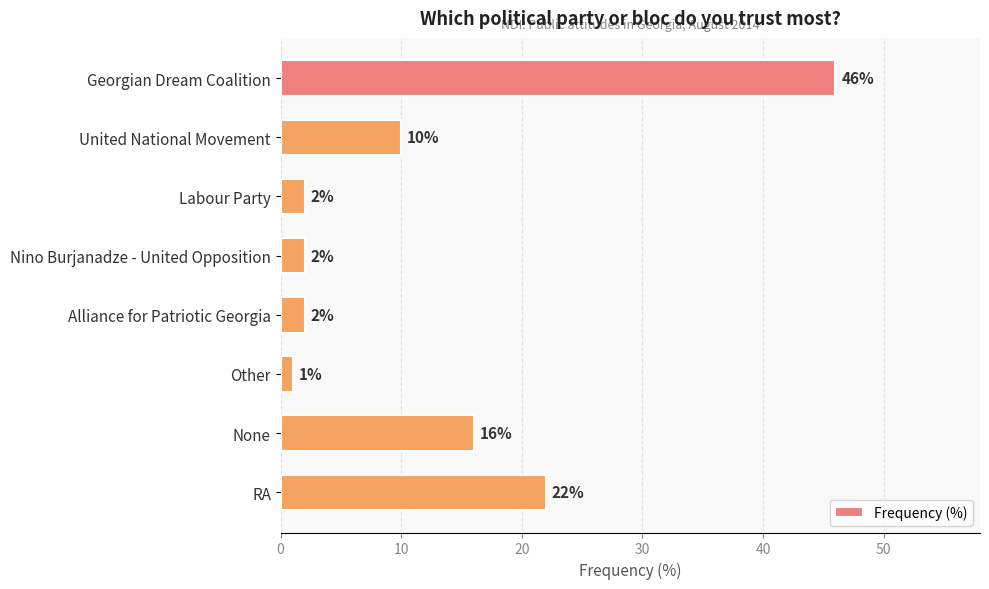

How many categories are shown in the chart?

8